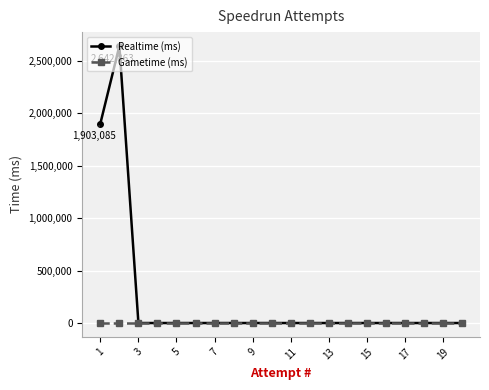

What is the difference between the second highest and minimum values in the Realtime (ms) series?

1903085